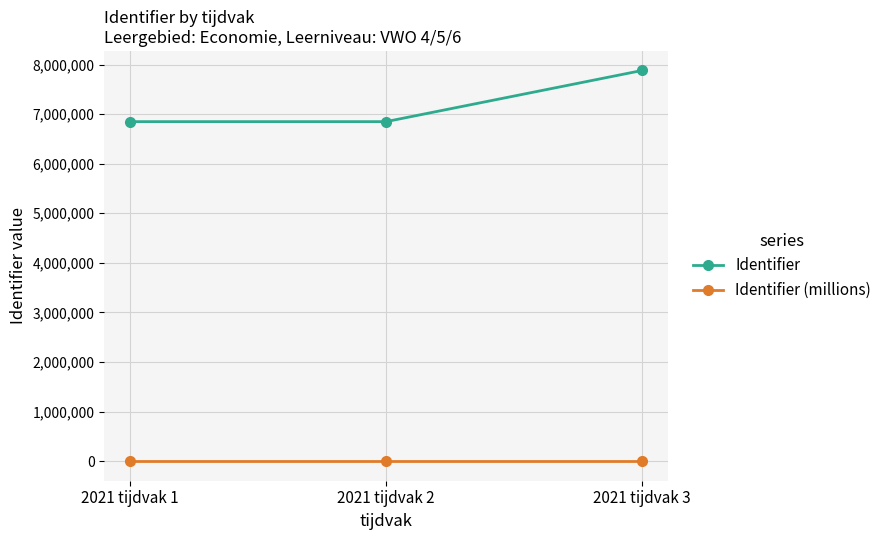

What is the difference between the Identifier (millions) values at 2021 tijdvak 2 and 2021 tijdvak 3?

1